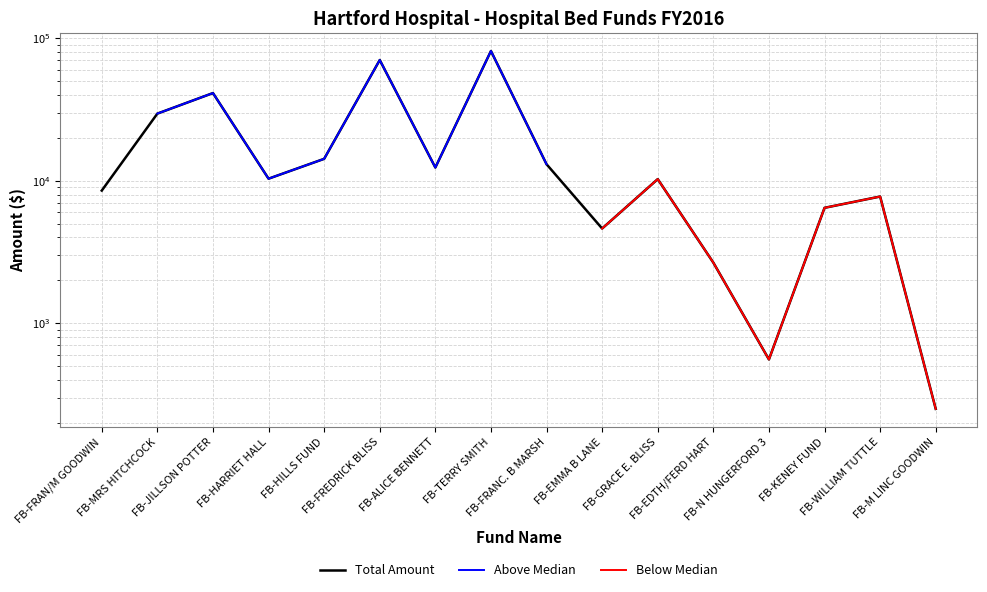

The Total Amount series shows 4194.8 at FB-EDTH/FERD HART. True or false?

False